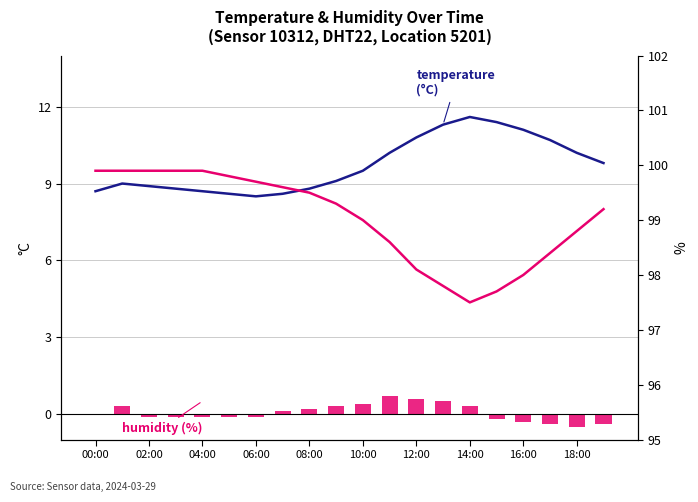

What is the difference between the humidity values at 02:00 and 11?

1.3